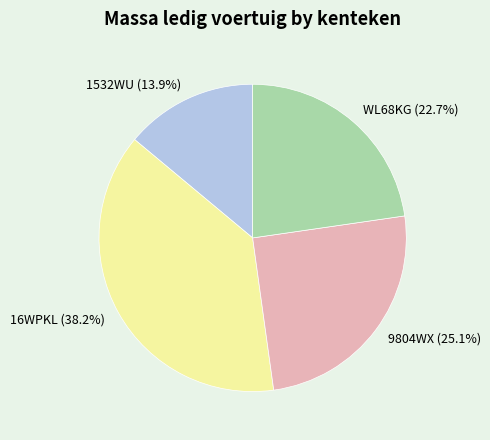

What is the smallest slice in the pie chart?

1532WU